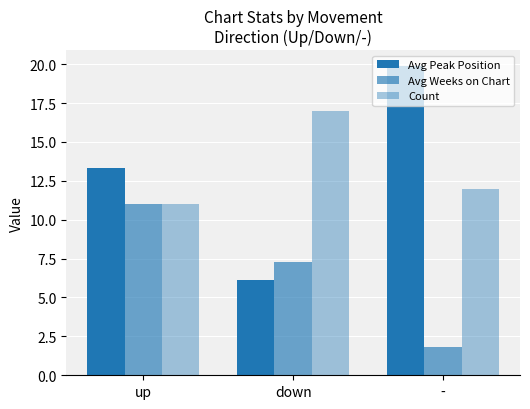

How many values in the Avg Weeks on Chart series exceed 7?

2